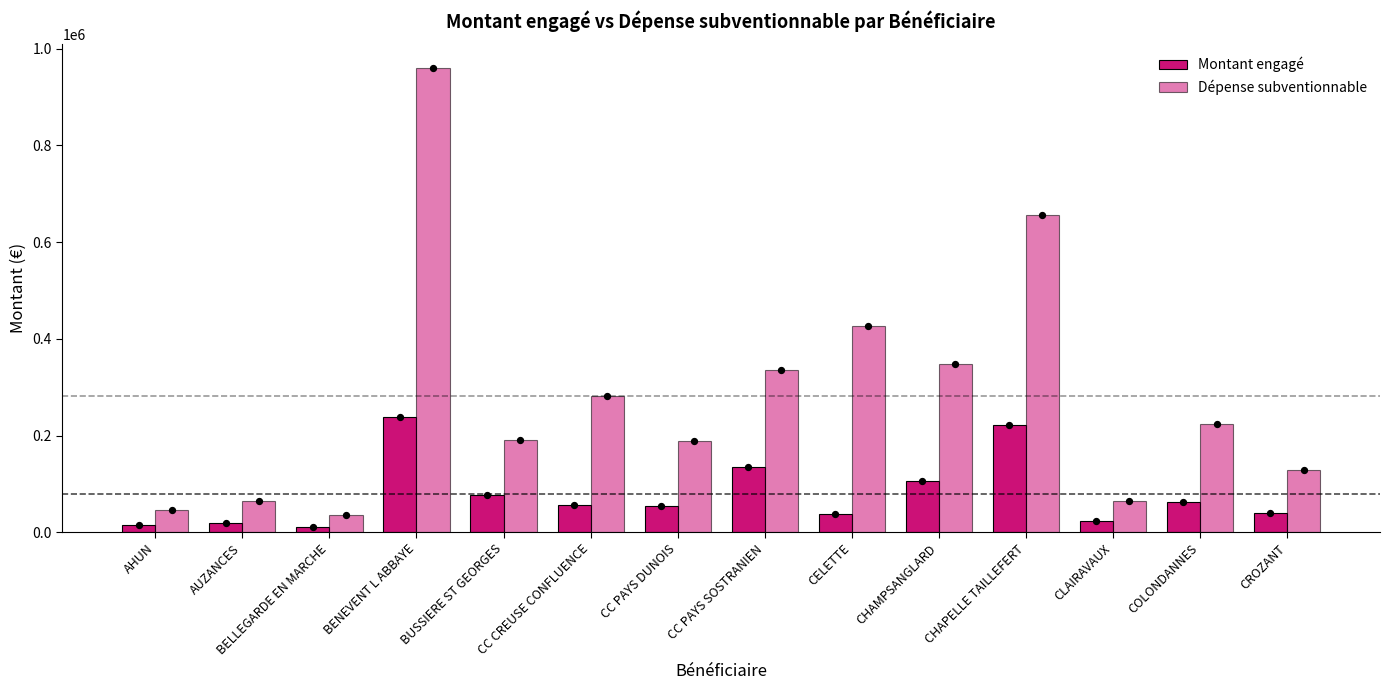

Which series contains the lowest Y value?

Montant engagé